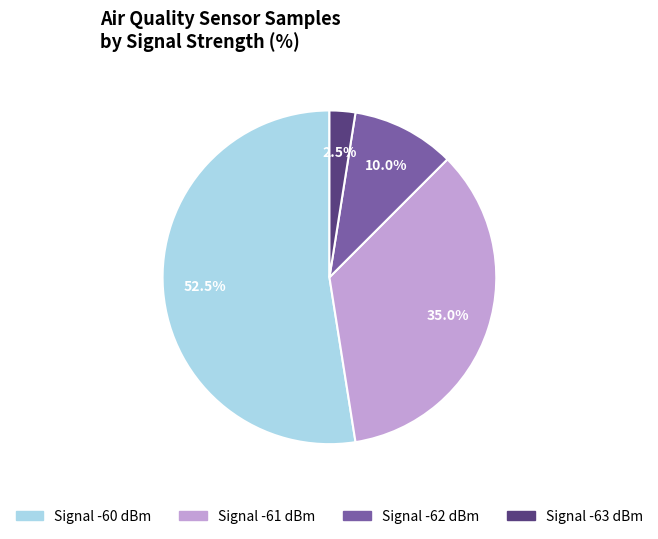

Is there any slice that represents more than half of the pie?

Yes